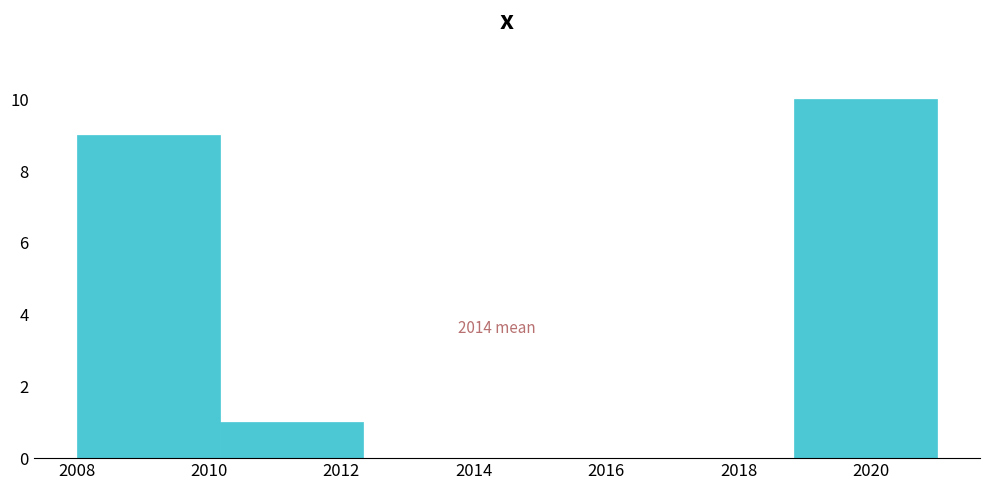

Which range on the x-axis has the tallest bar?

2018.8 to 2021.0